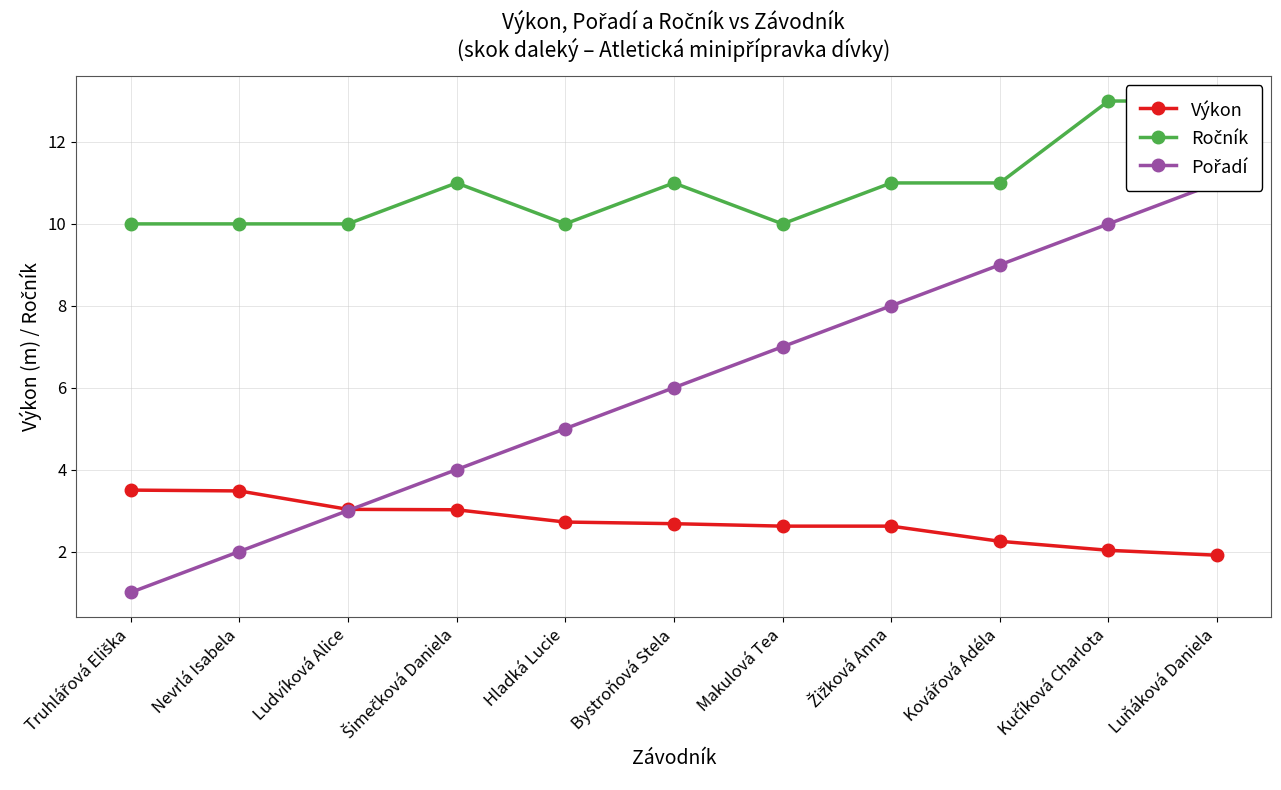

What is the label of the 9th point from the right?

Ludvíková Alice